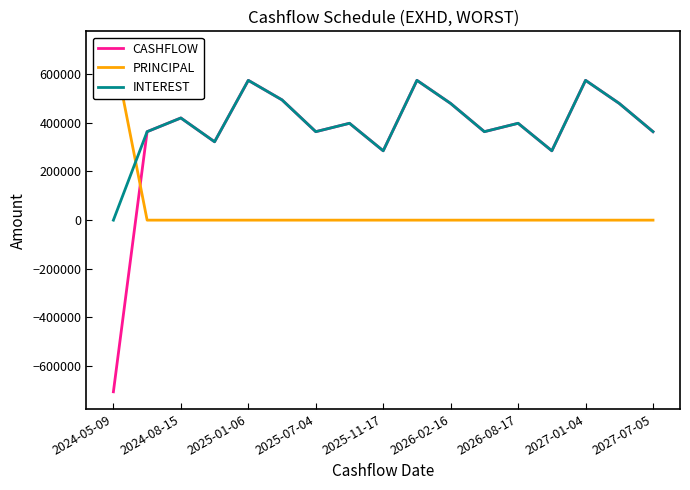

What is the value of the CASHFLOW point at the 10th from the left?

574806.3